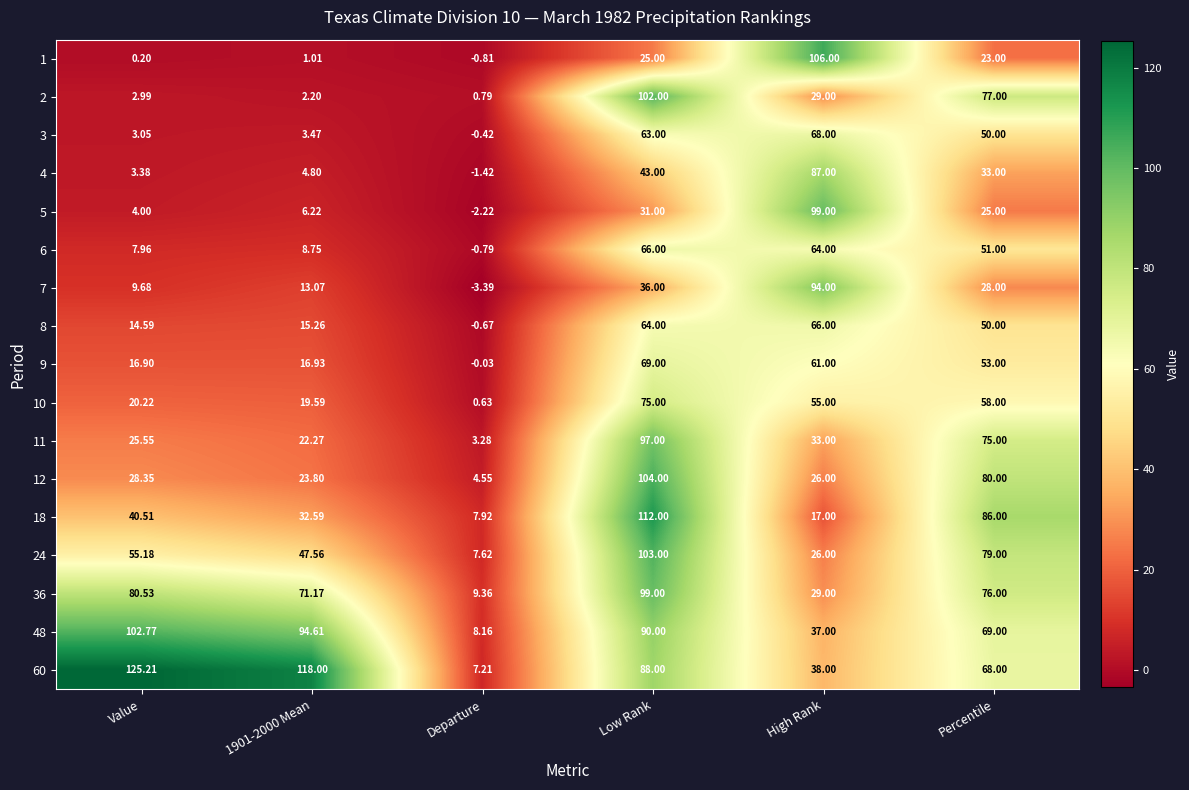

Which category has the lowest value in the 6 series?

Departure